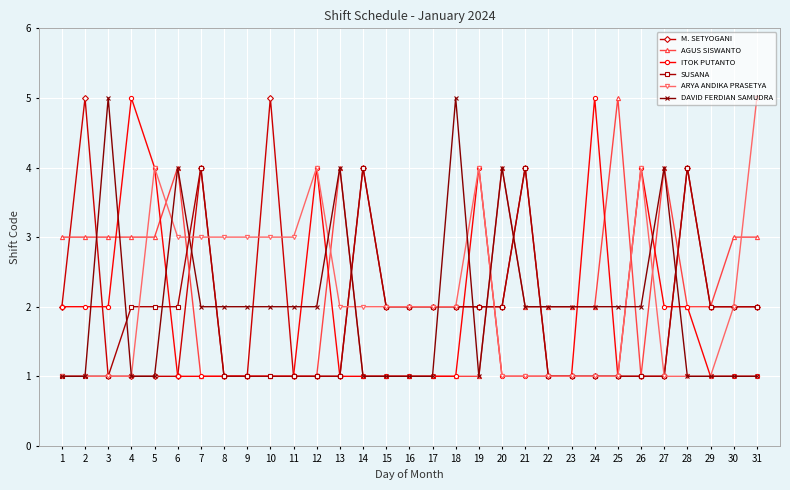

True or false: SUSANA has more than 2 points higher than both neighbors.

True